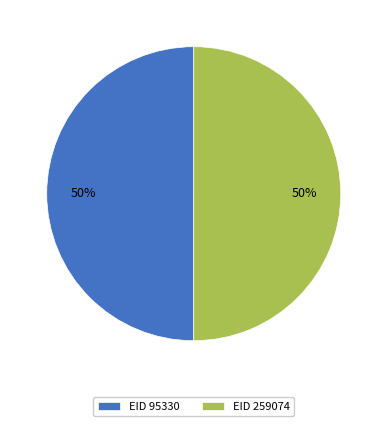

What is the ratio of the value at EID 259074 to the value at EID 95330?

1.0